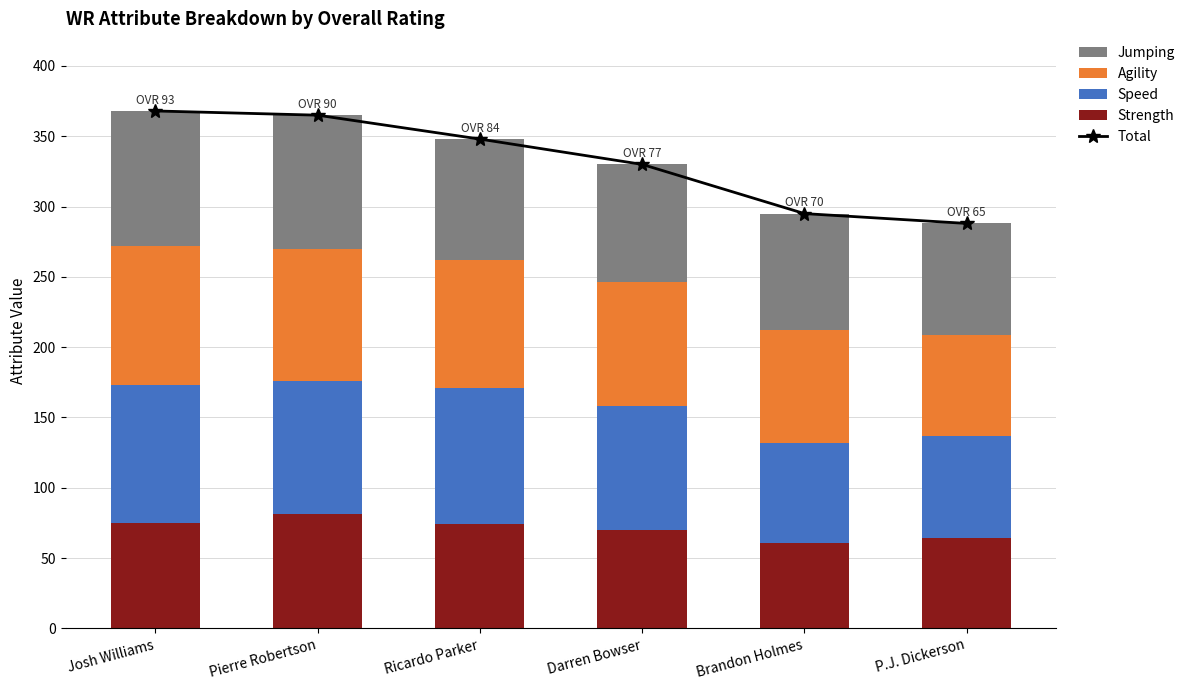

Is the value of Jumping at Darren Bowser greater than the value of Agility at Ricardo Parker?

No